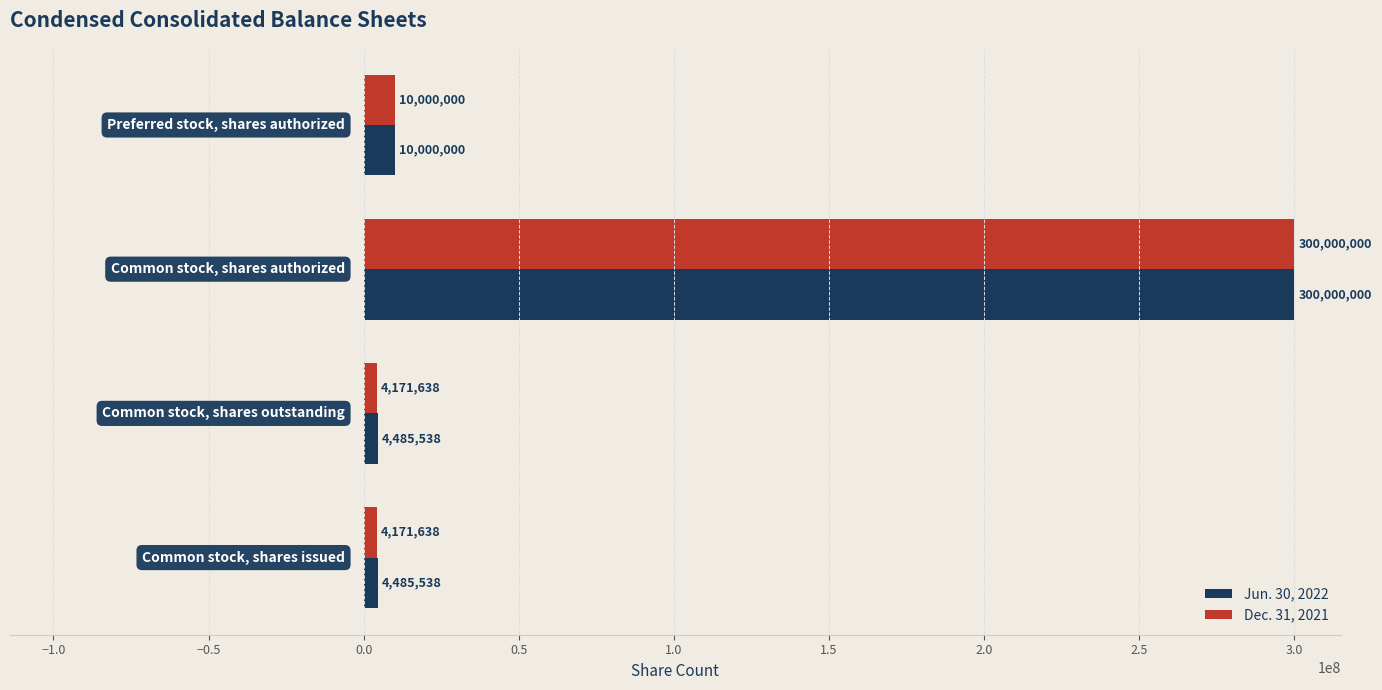

What is the greatest value displayed?

300000000